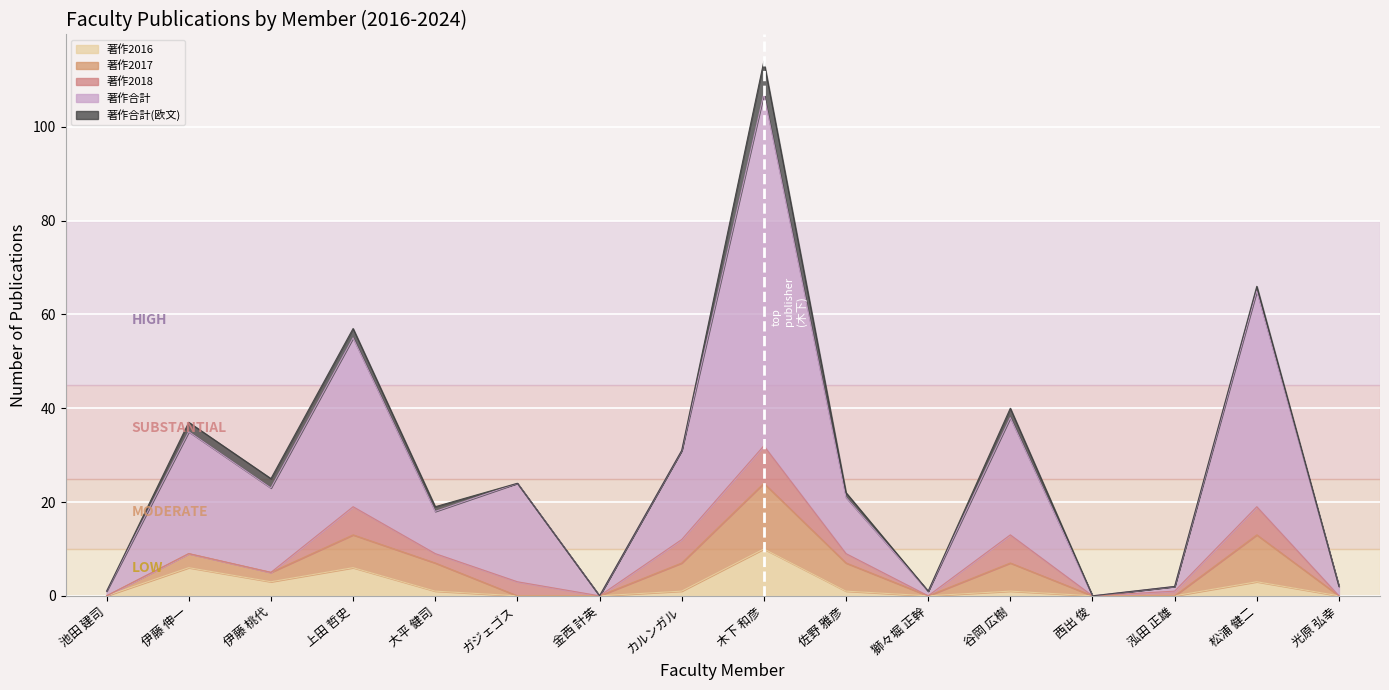

What is the label of the 8th point from the left?

カルンガル